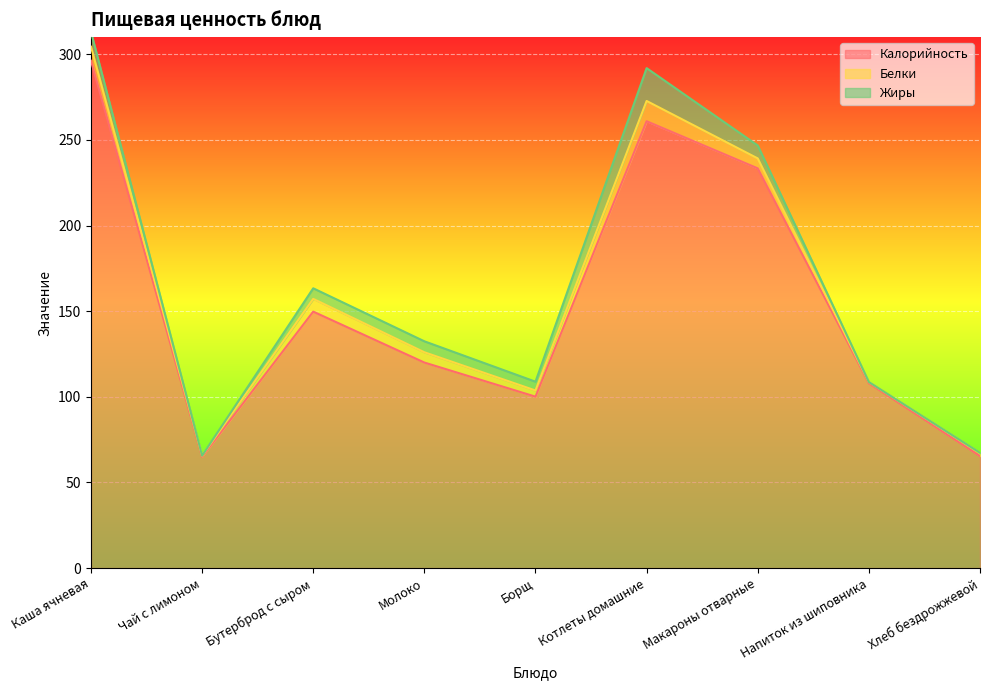

Does the chart display data point markers on the line(s)?

No